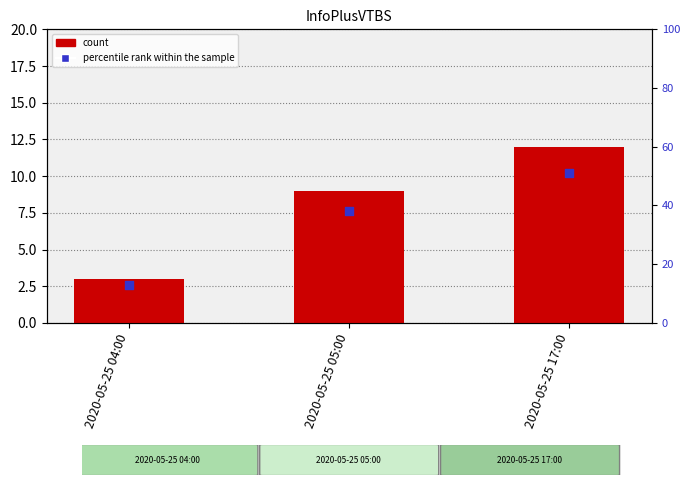

Which series has the largest total across all categories?

count